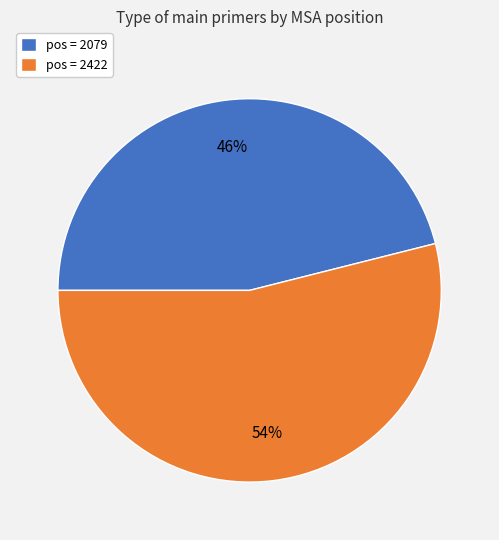

Is it true that pos = 2079 is 46% of the pie?

True